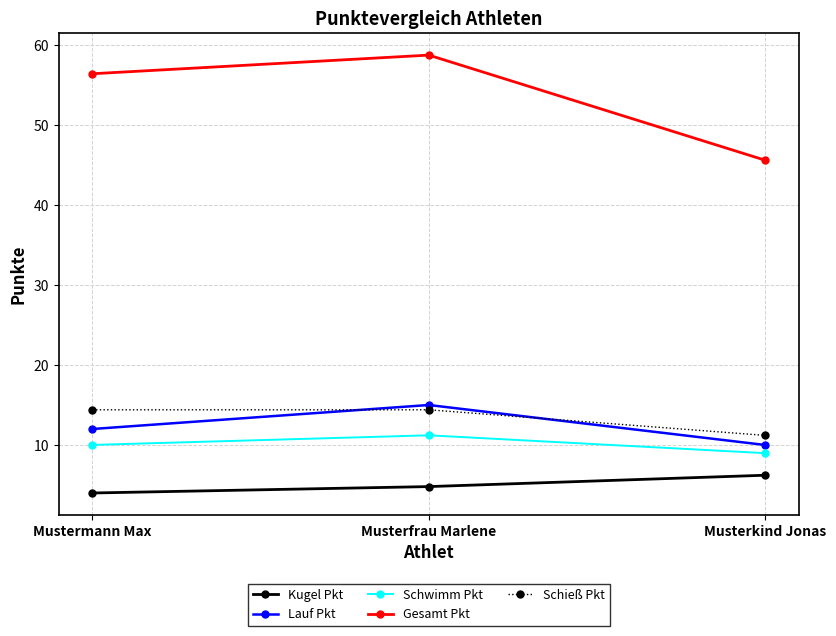

Is the value of Schwimm Pkt at Musterkind Jonas greater than the value of Kugel Pkt at Musterkind Jonas?

Yes